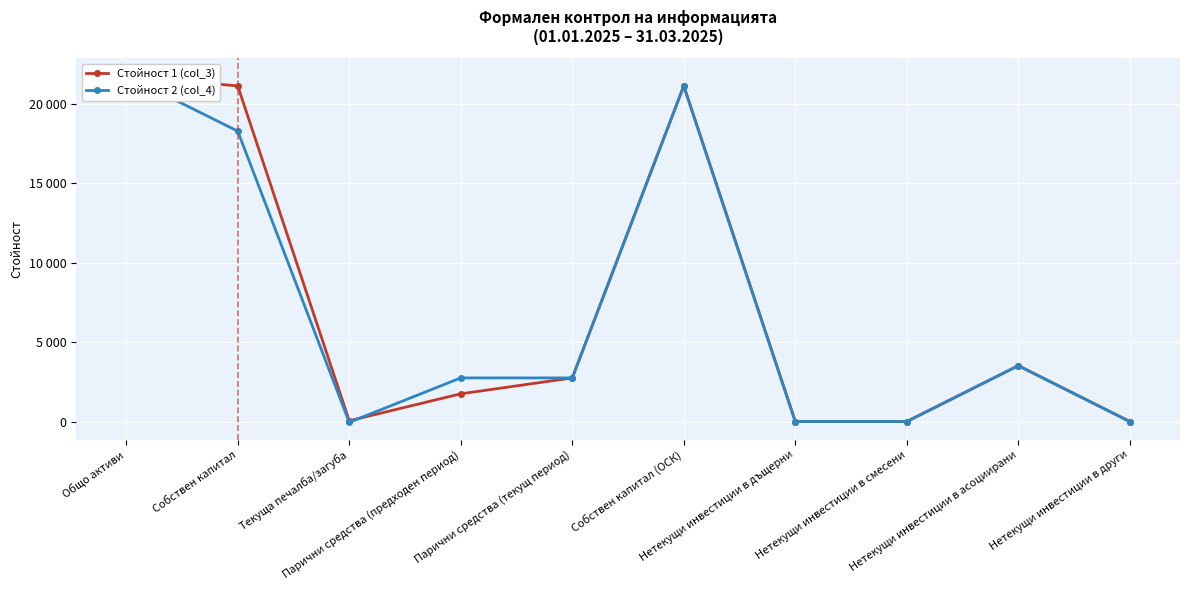

Rank the series by their maximum value, from highest to lowest.

Стойност 1 (col_3), Стойност 2 (col_4)